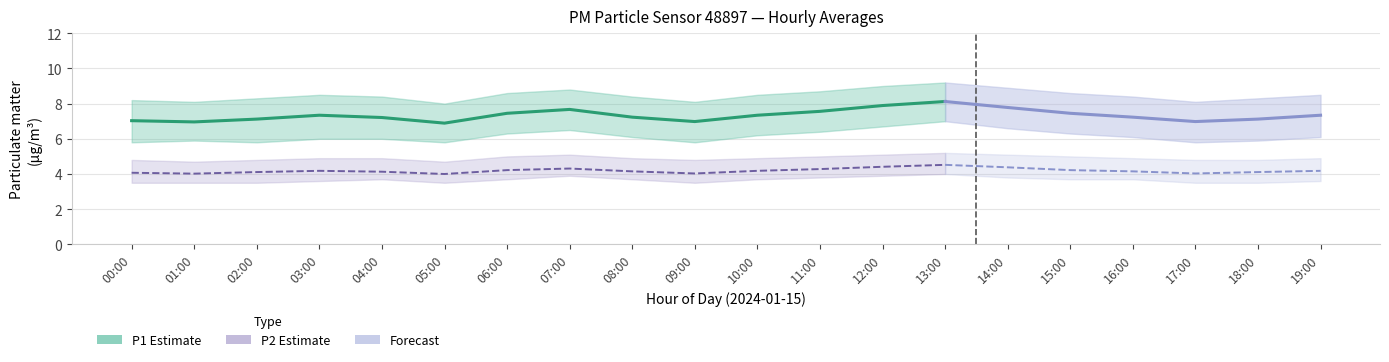

In P2, how many points are lower than both neighbors (excluding endpoints)?

4